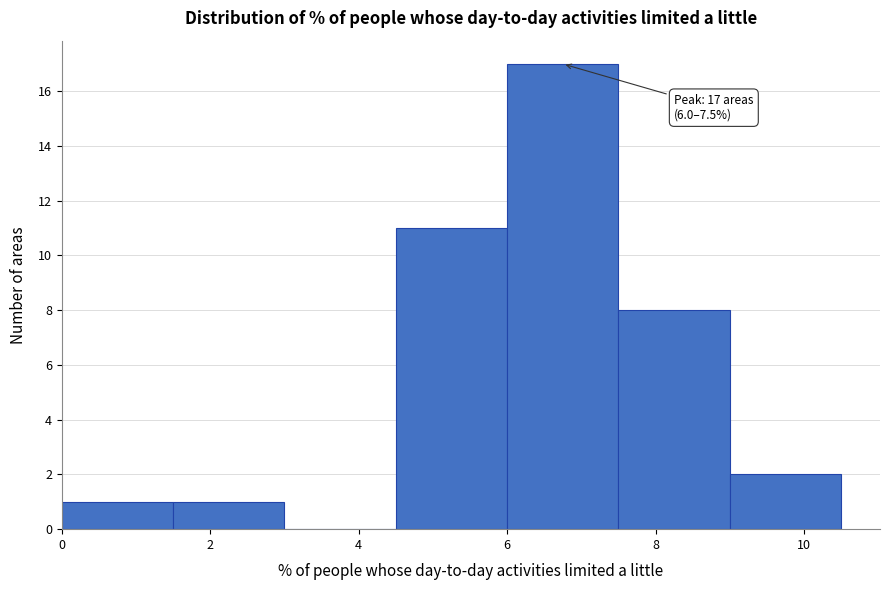

Which range on the x-axis has the tallest bar?

6.0 to 7.5